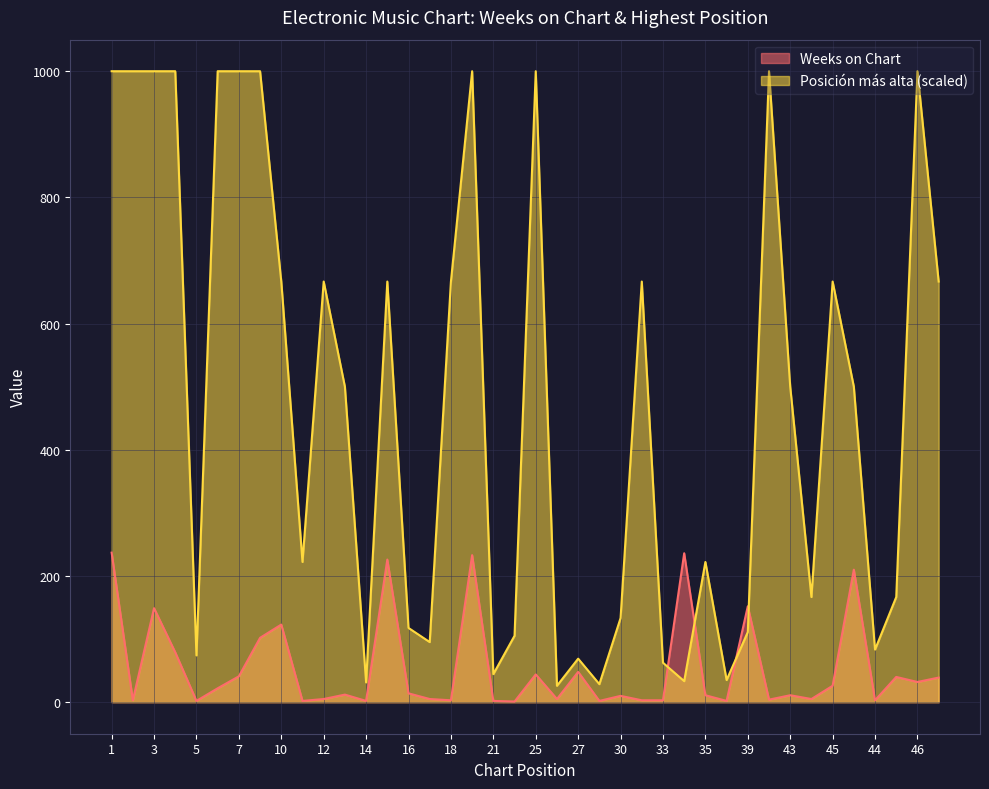

True or false: the data has more than 2 interior local peaks.

True